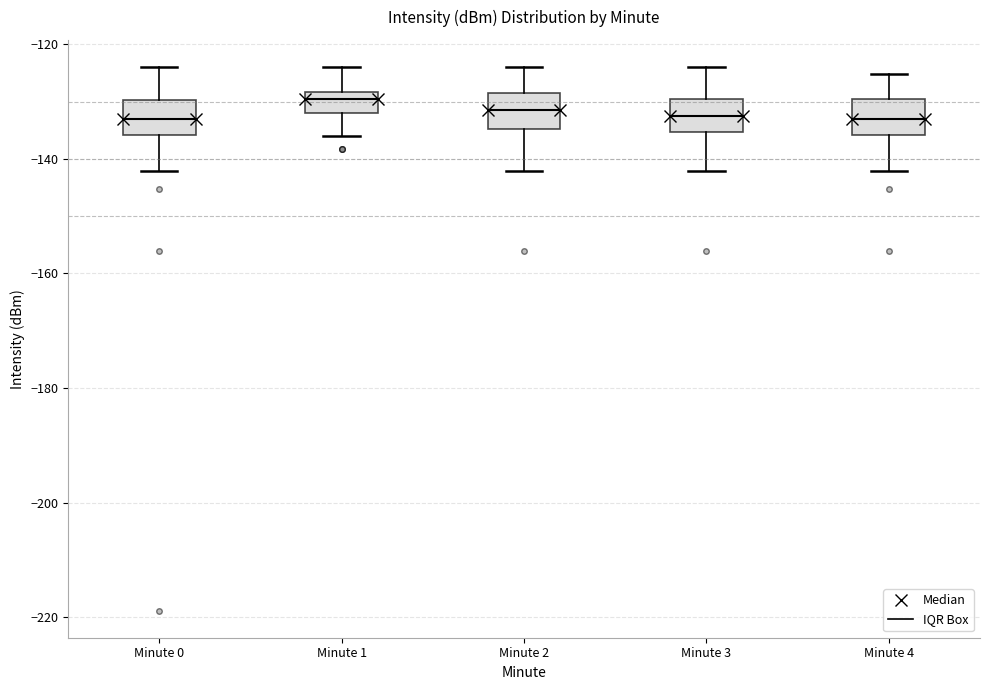

Reading left to right, read every box against the y-axis: the position of its median line, the range the box covers, and the ends of its whiskers. The values are not printed on the chart, so give them approximately, as read against the axis.

Minute 0: median -134, box -136 to -130, whiskers -142 to -124
Minute 1: median -130, box -132 to -128, whiskers -136 to -124
Minute 2: median -132, box -134 to -128, whiskers -142 to -124
Minute 3: median -132, box -136 to -130, whiskers -142 to -124
Minute 4: median -134, box -136 to -130, whiskers -142 to -126